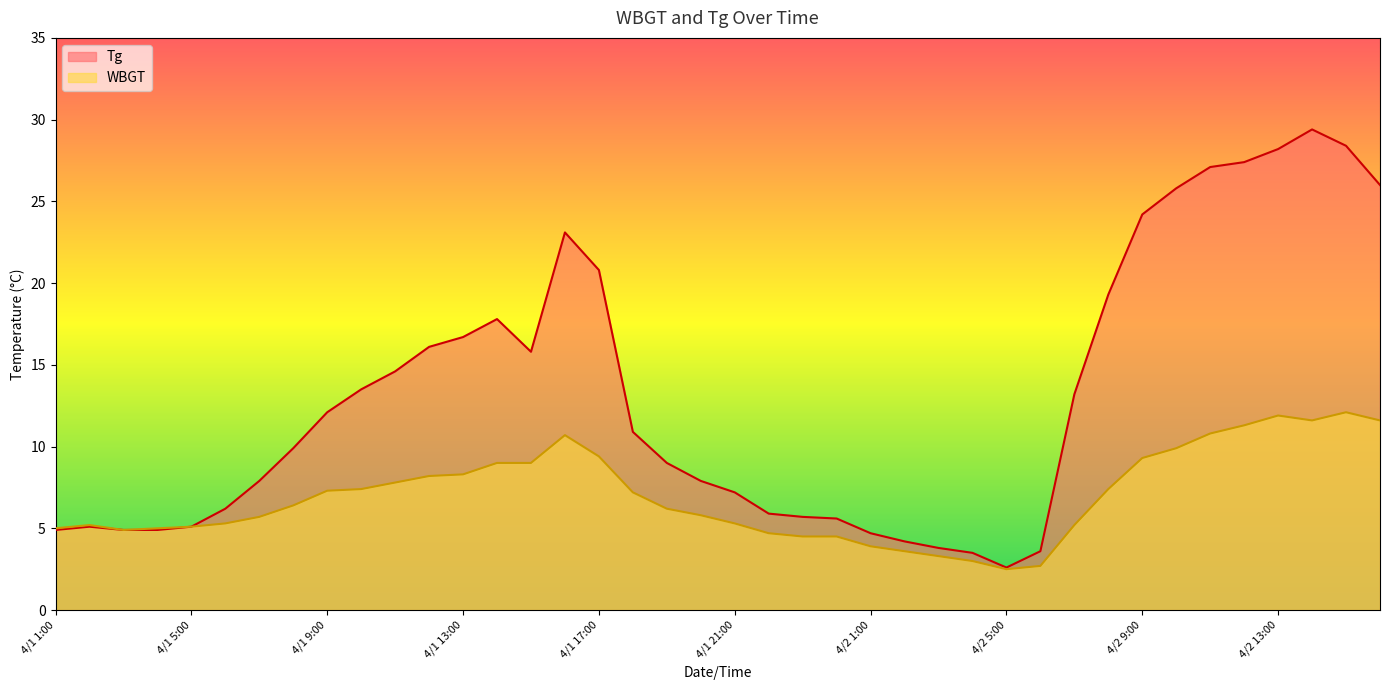

At which label does Tg first exceed 10?

4/1 9:00